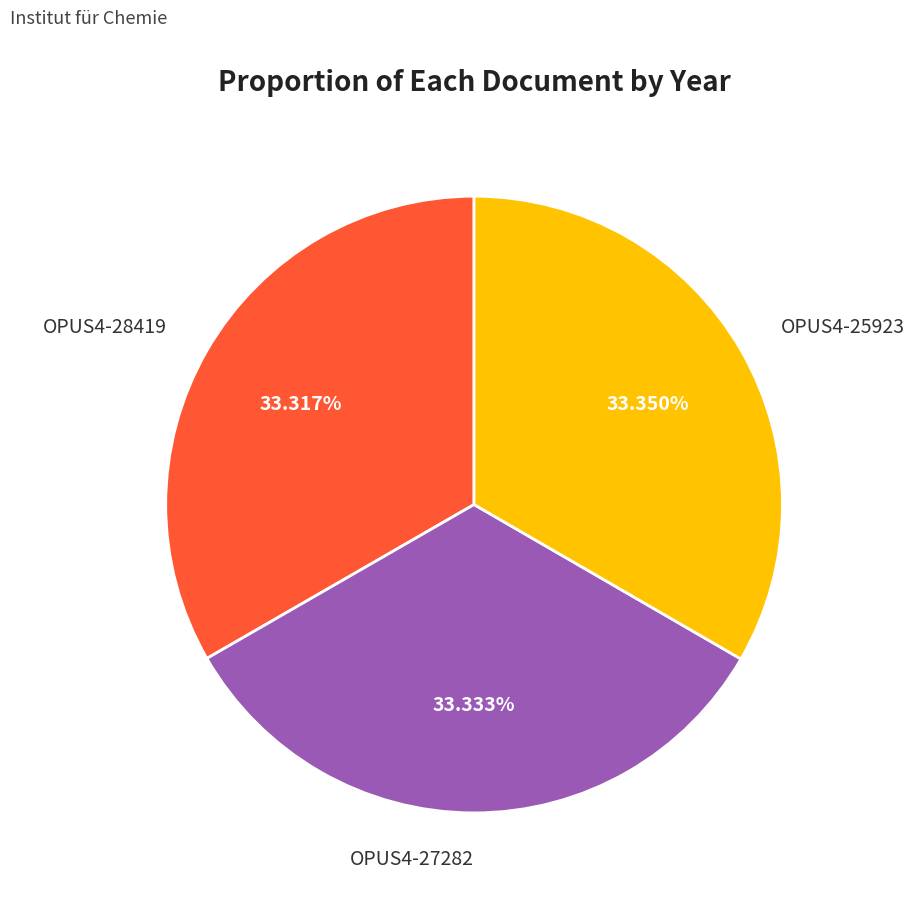

What is the ratio of the value at OPUS4-27282 to the value at OPUS4-28419?

1.0